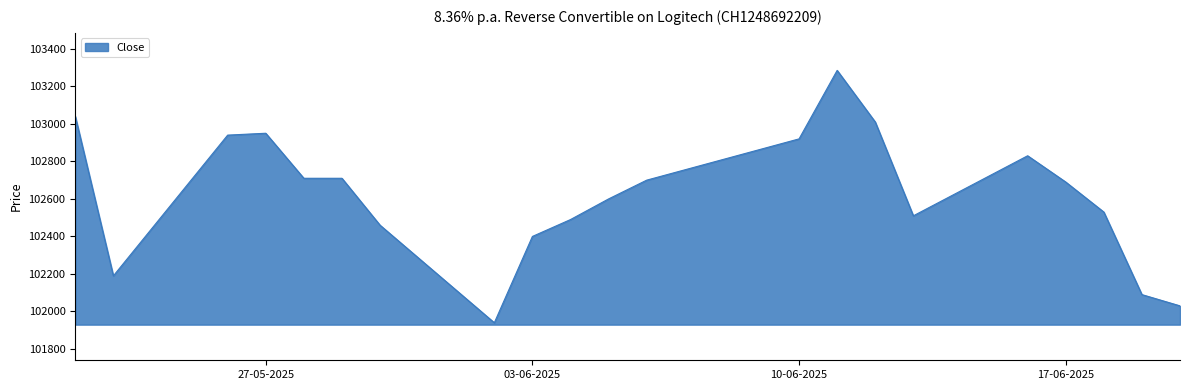

What is the greatest value displayed?

103285